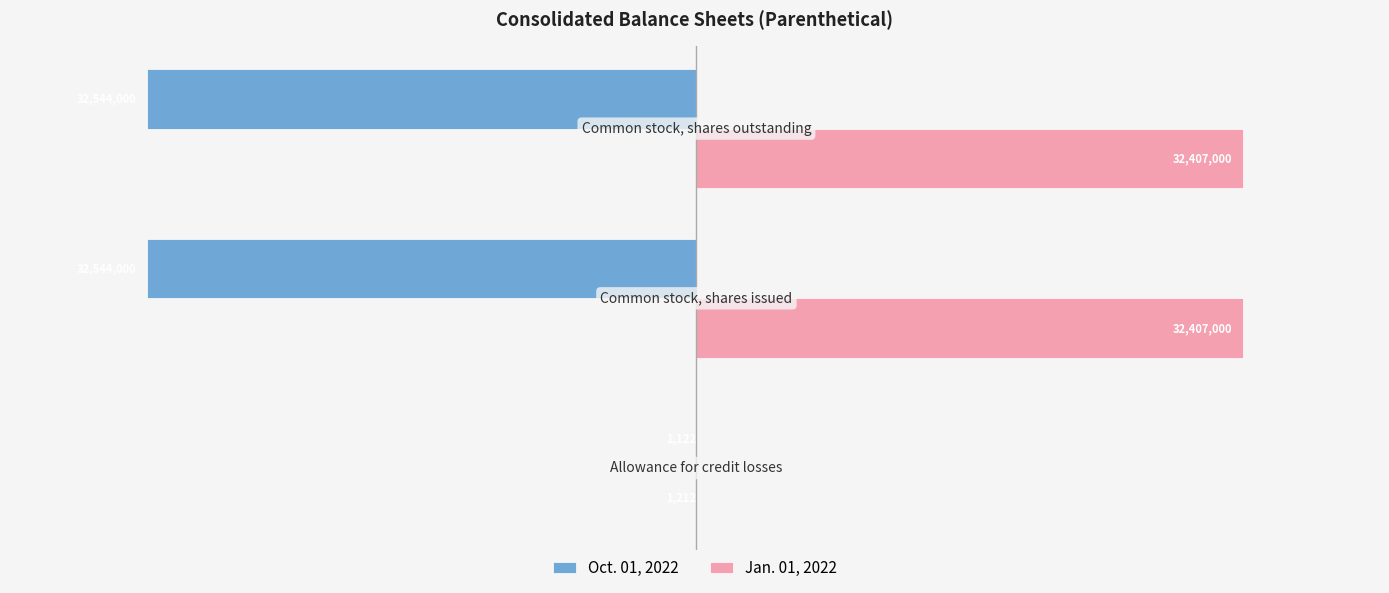

What is the difference between the maximum and minimum values in the Oct. 01, 2022 series?

32542878